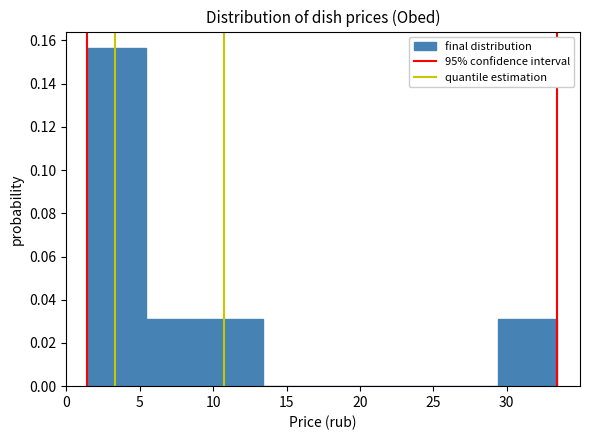

Over which range of the x-axis is the bar tallest?

1.5 to 5.5